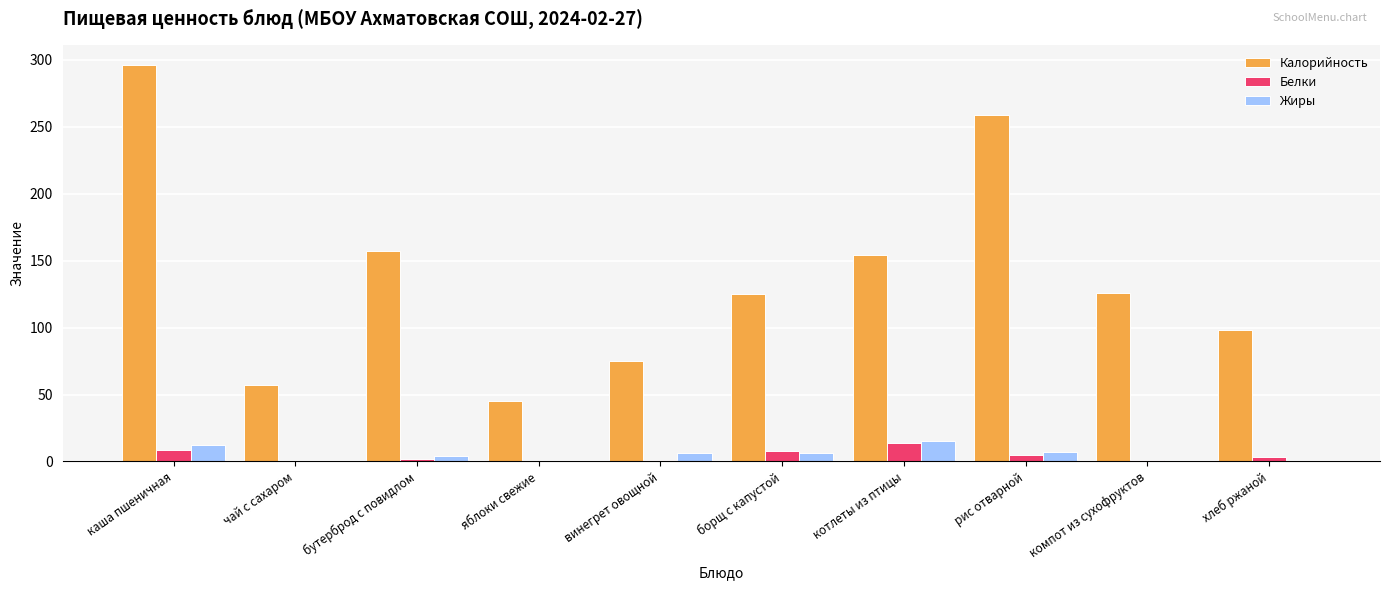

Which category has the highest value across all series?

каша пшеничная